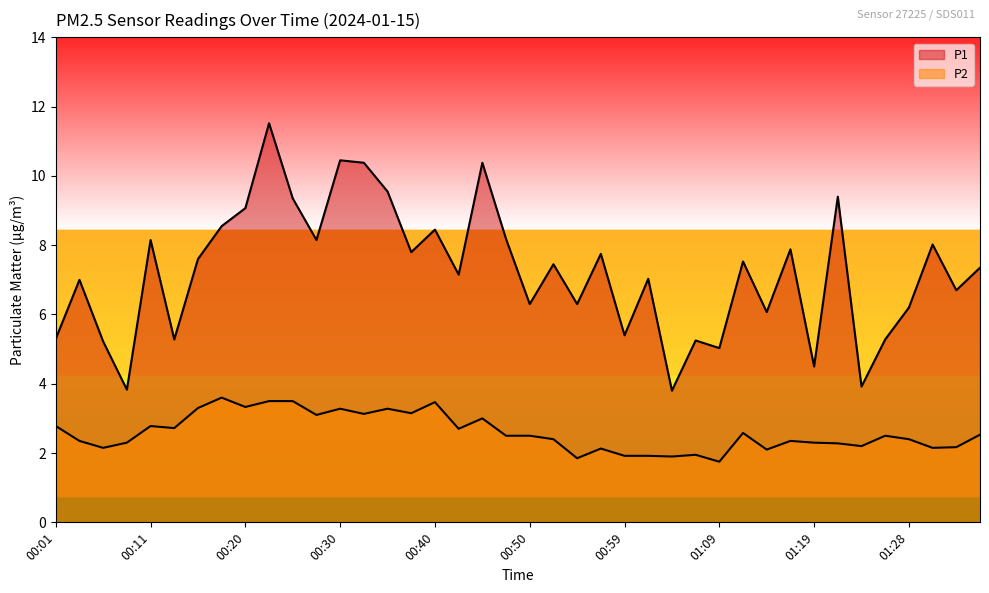

What is the maximum value shown in the chart?

11.5